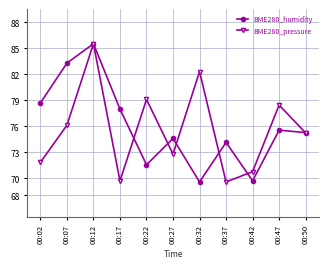

What is the minimum value for BME280_humidity?

69.6